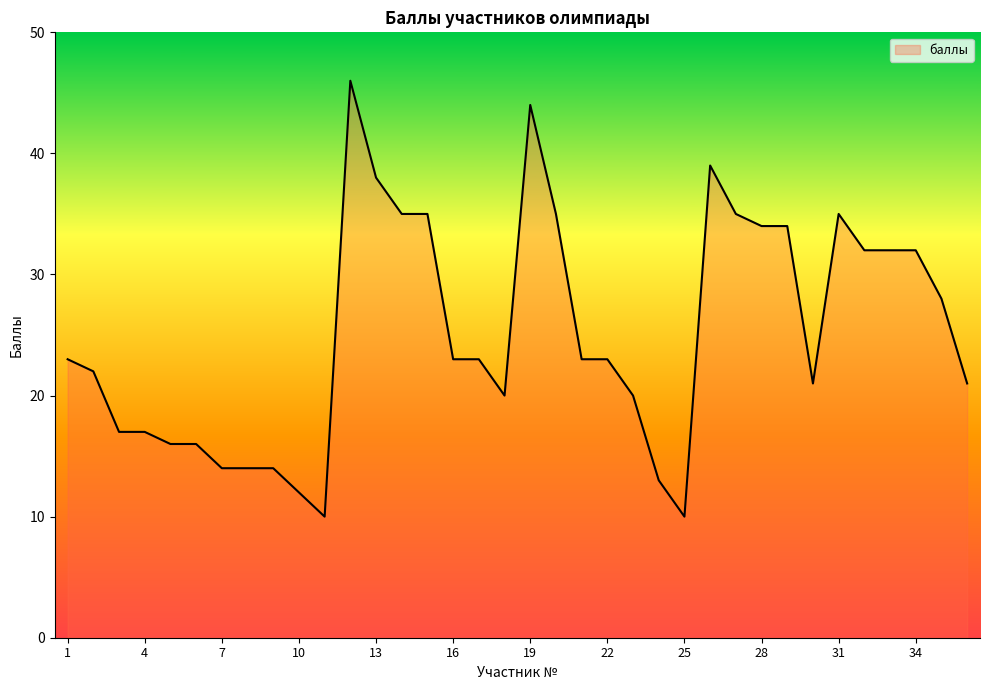

Reading left to right, transcribe all the data shown in this chart.

23	22	17	17	16	16	14	14	14	12	10	46	38	35	35	23	23	20	44	35	23	23	20	13	10	39	35	34	34	21	35	32	32	32	28	21